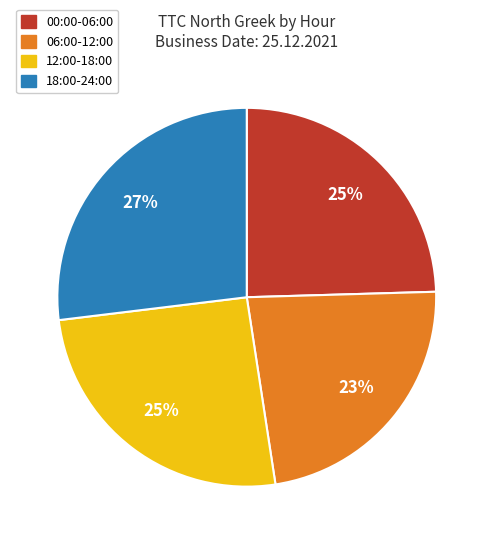

Which slice is the largest?

18:00-24:00